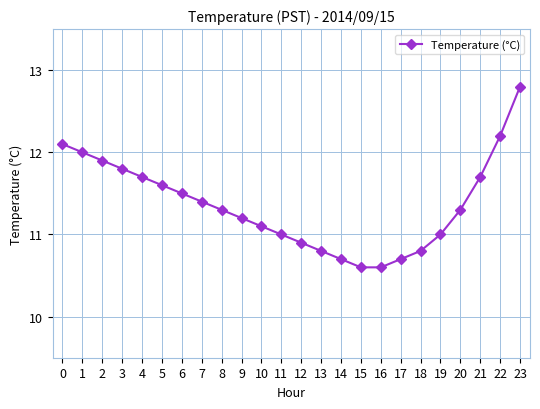

True or false: the data shows 16.3 at 2.

False